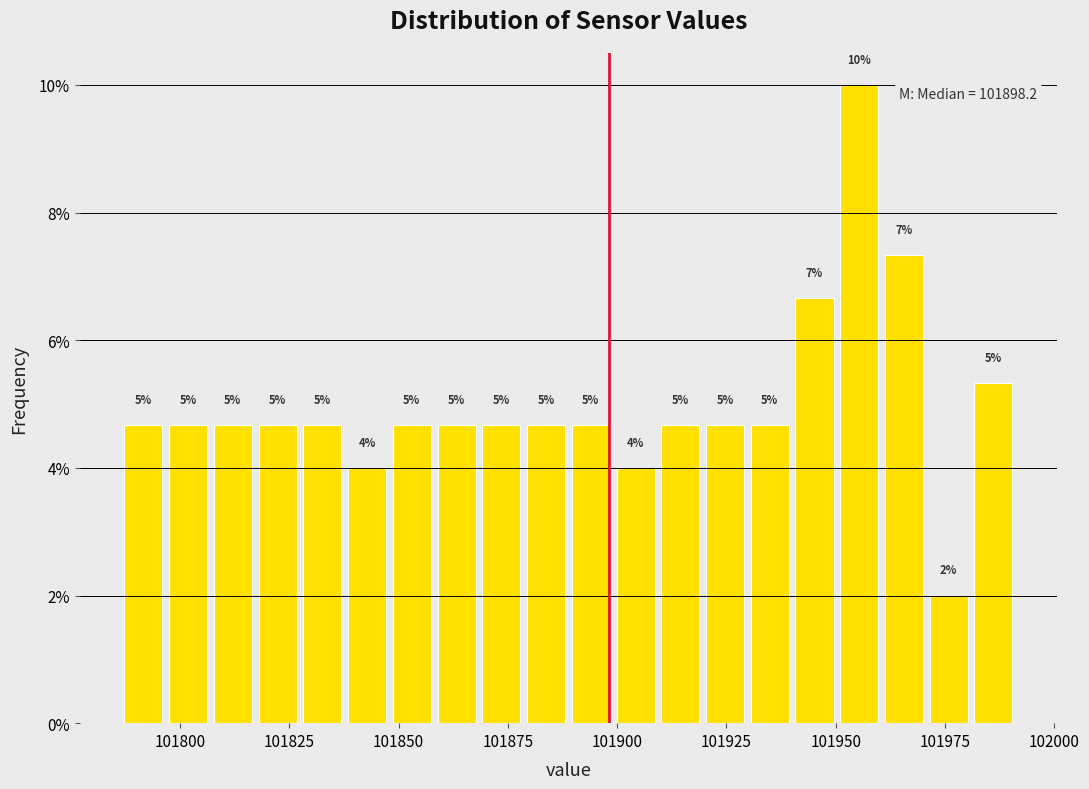

Read against the x-axis, roughly where is the centre of the tallest bar?

101955